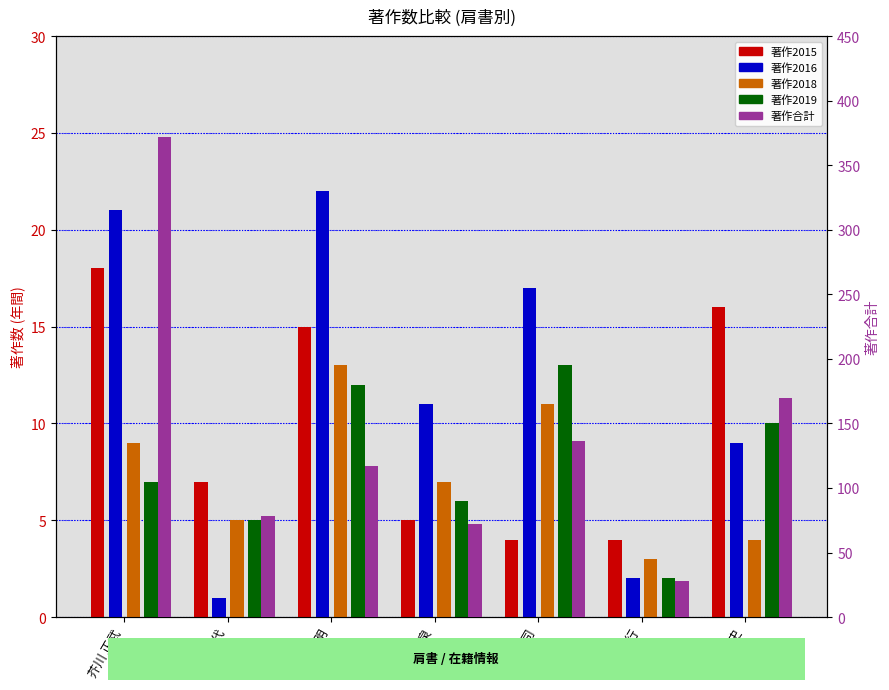

At 宮脇 克行, list the series in order from smallest to largest.

著作2016, 著作2019, 著作2018, 著作2015, 著作合計